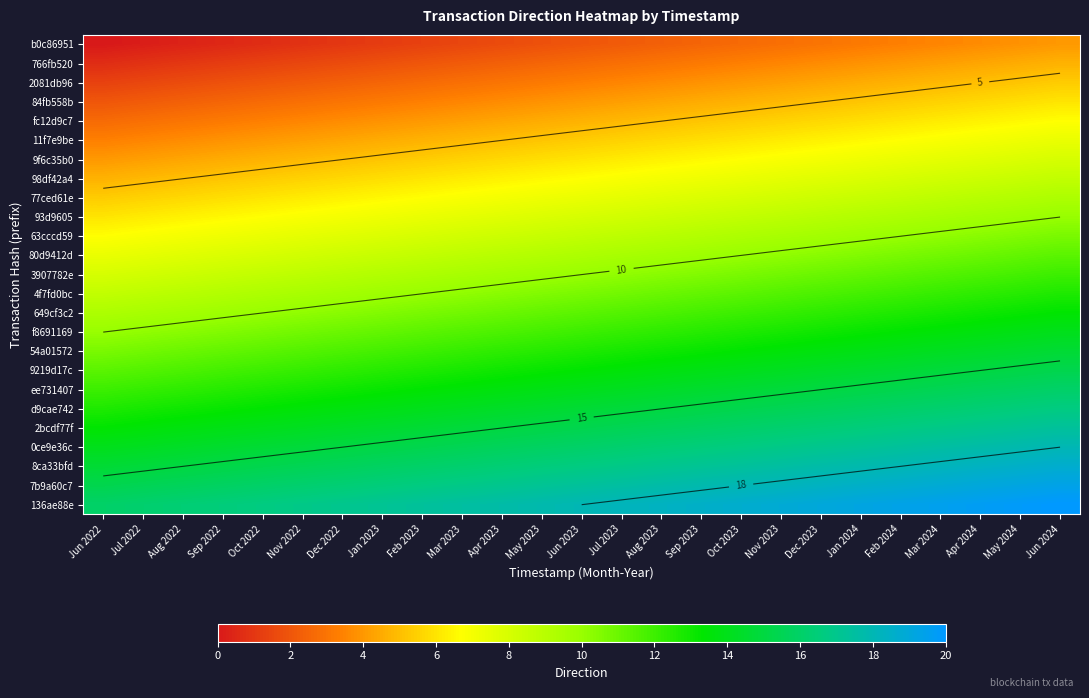

What is the average value of the 80d9412d series?

9.3